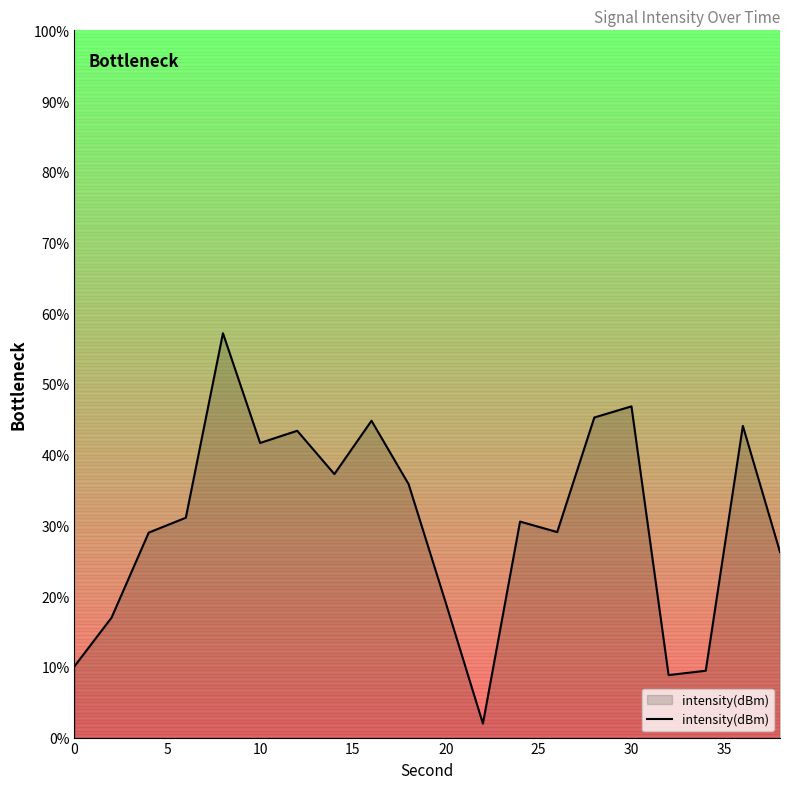

How many values are below 31?

10